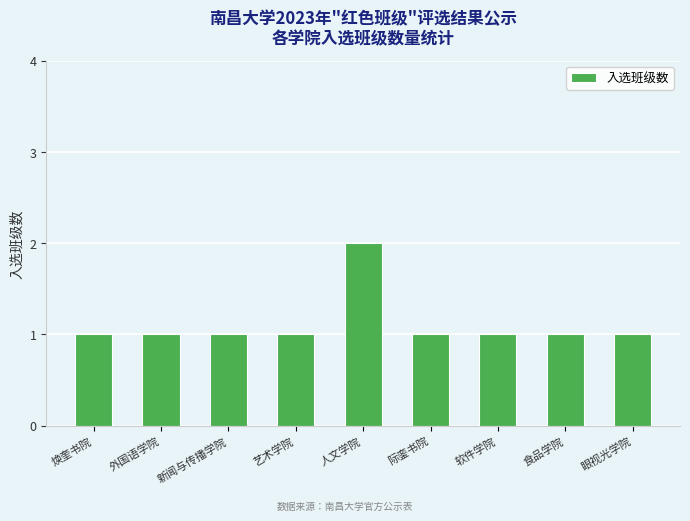

Reading left to right, what are all the values shown in this chart?

1	1	1	1	2	1	1	1	1